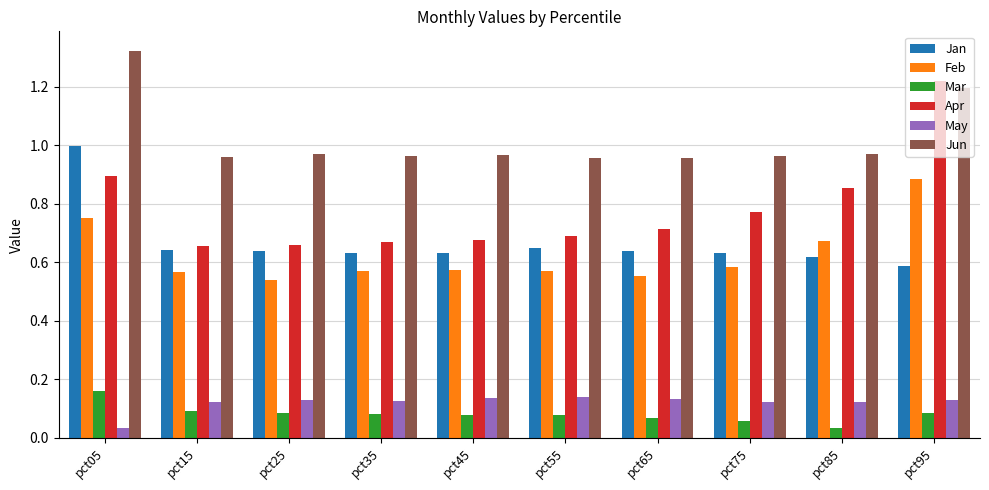

True or false: Apr has a value of 0.9 at pct05.

True